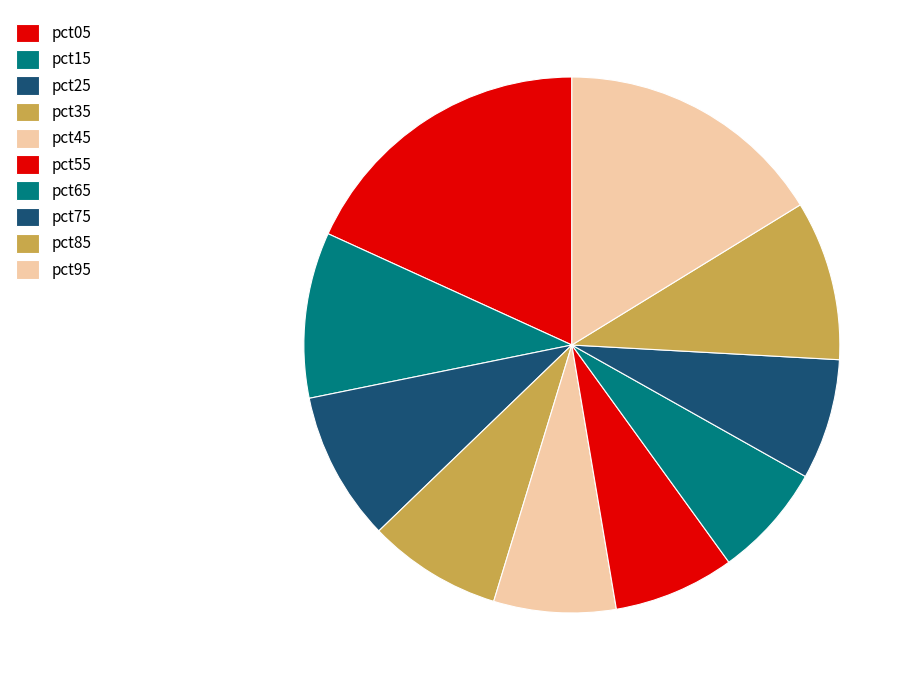

Which category has the biggest portion of the pie?

pct05